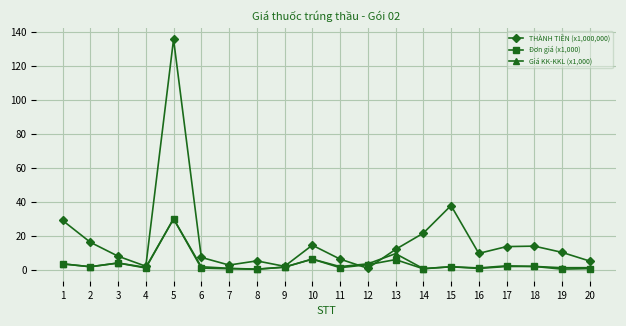

What is the total value across all series at 5?

195.6